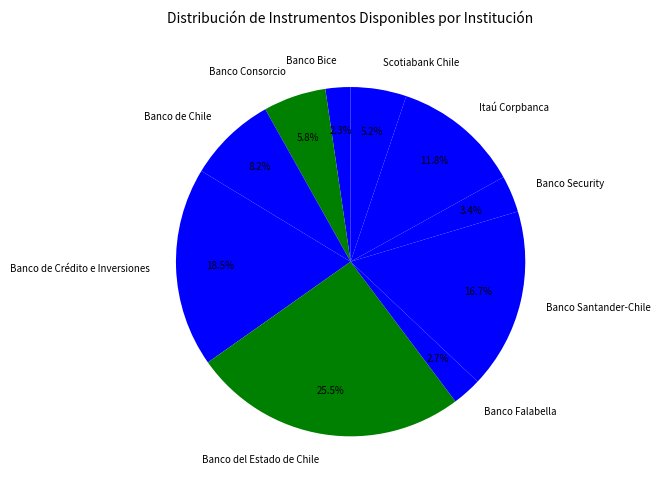

Which slice is the largest?

Banco del Estado de Chile